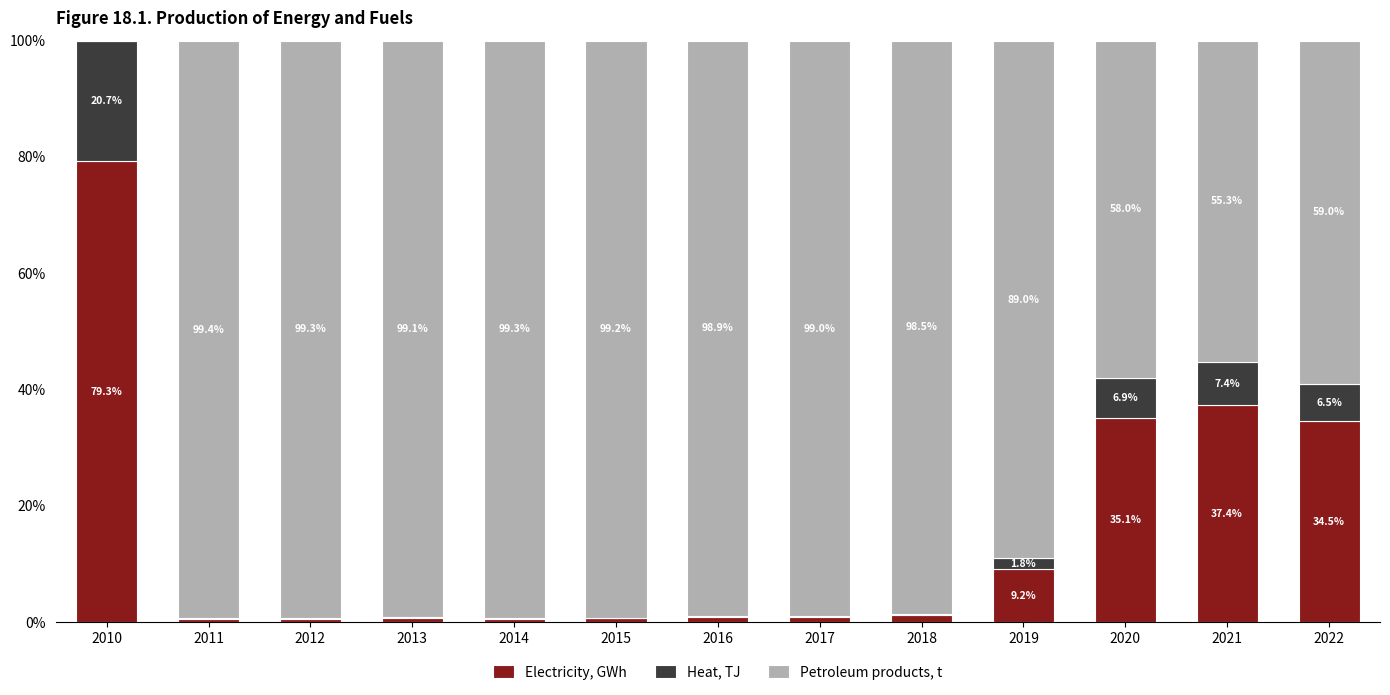

What is the total value across all series at 2014?

100.0